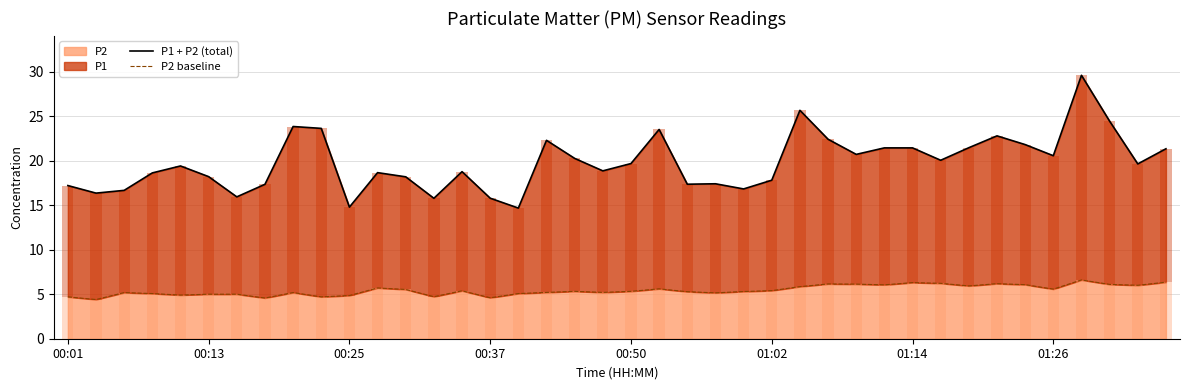

How many series are shown in this chart?

2